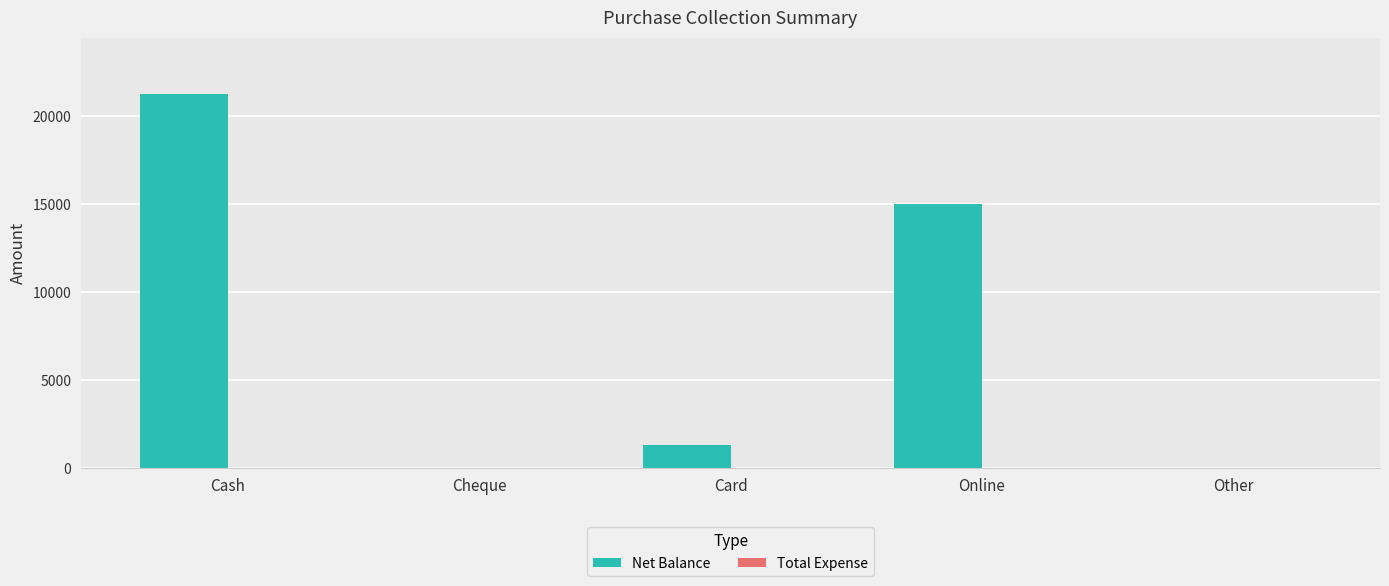

Reading left to right, what are all the values shown in this chart?

Cash=21250	Cheque=0	Card=1300	Online=15000	Other=0